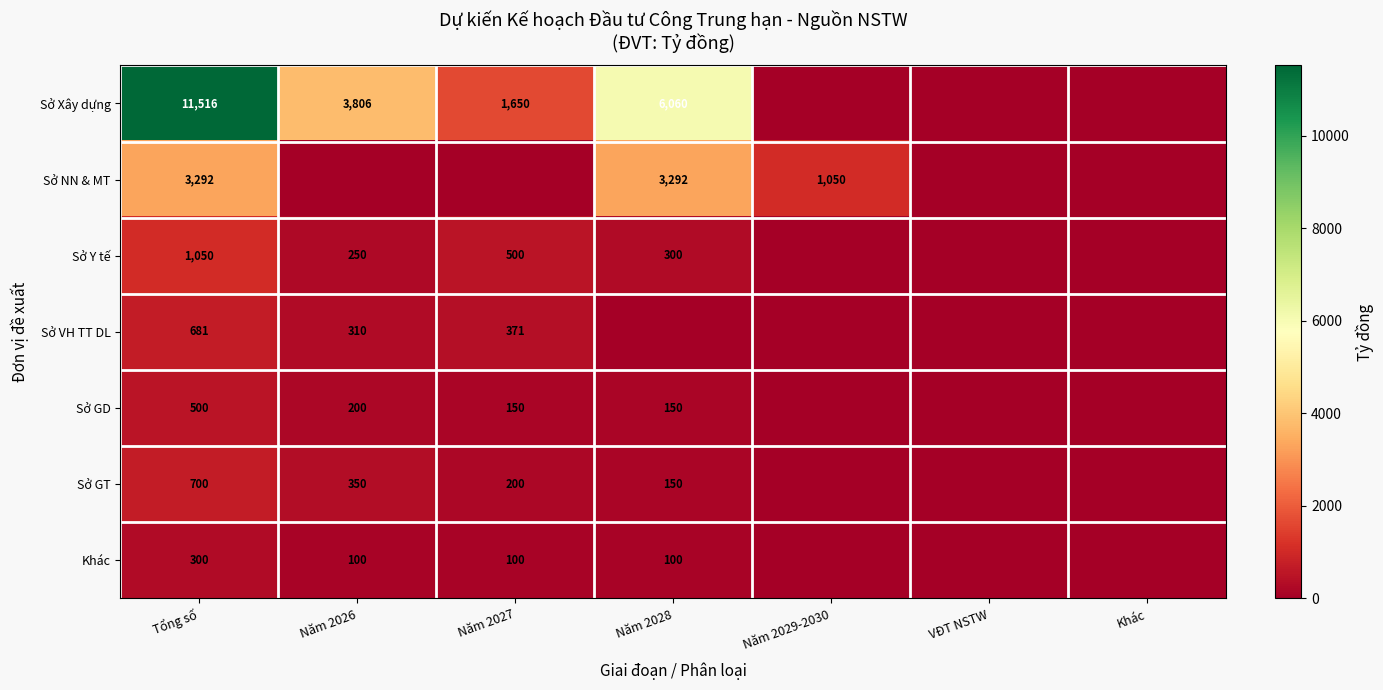

Is it true that Sở GT equals 150 at Năm 2028?

True